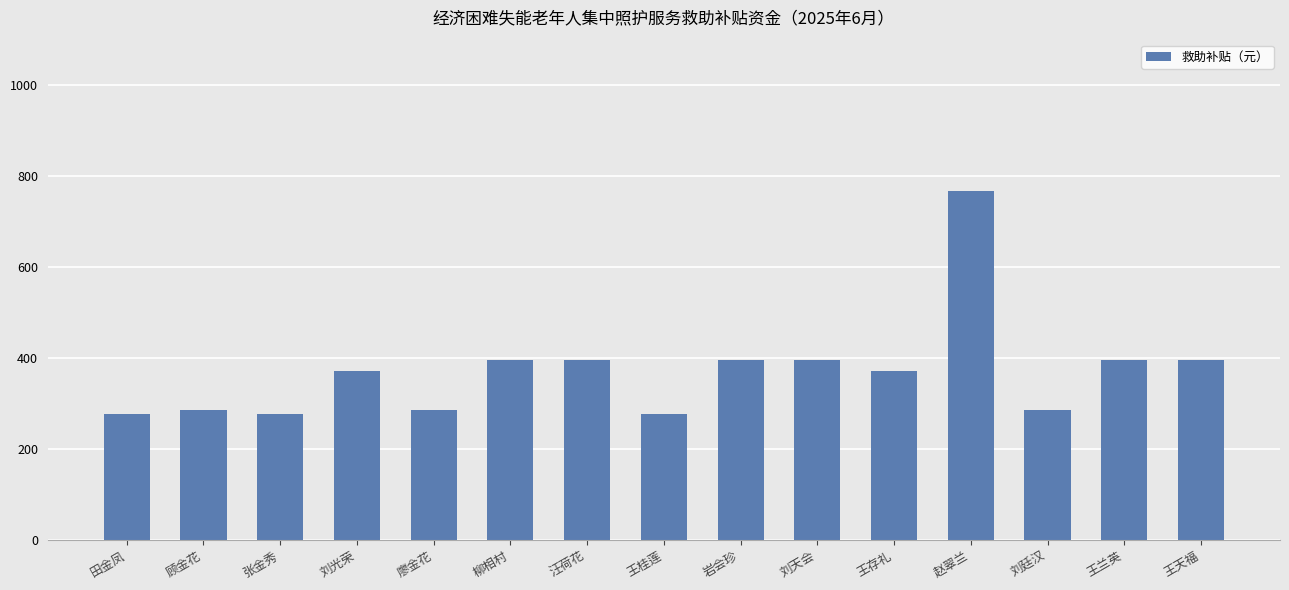

What is the average value?

372